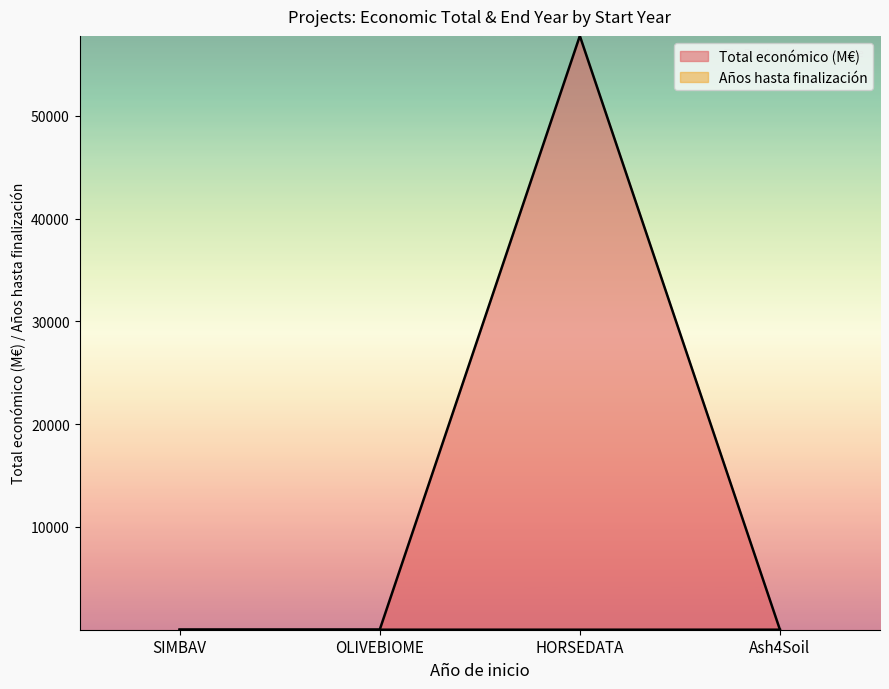

How many times do Año de finalización and Total económico cross each other?

2